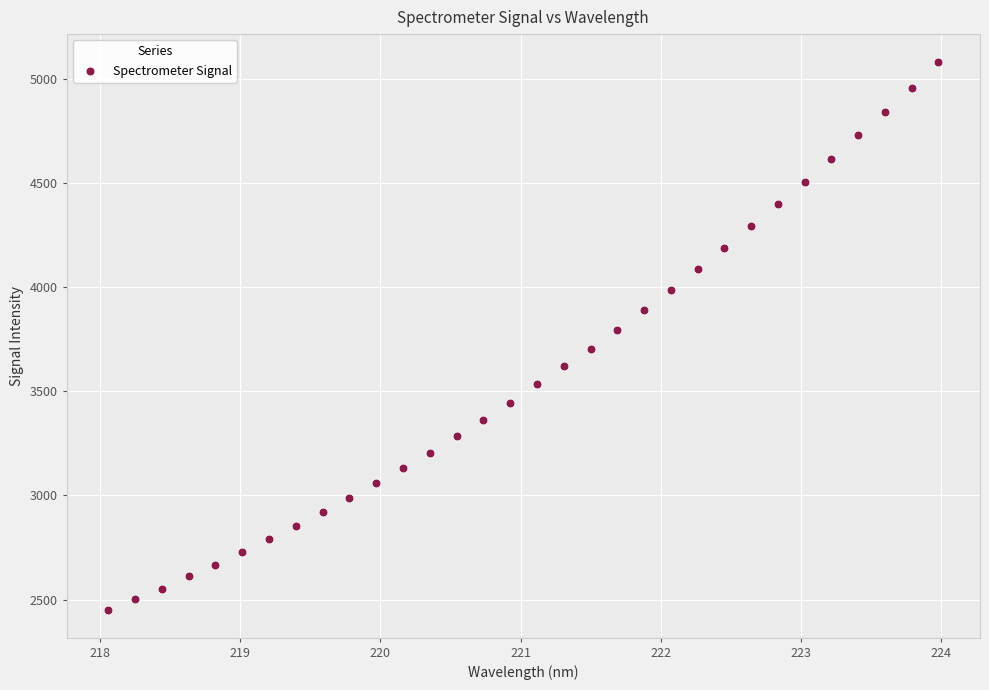

What is the range of Y values (max minus min)?

2633.8